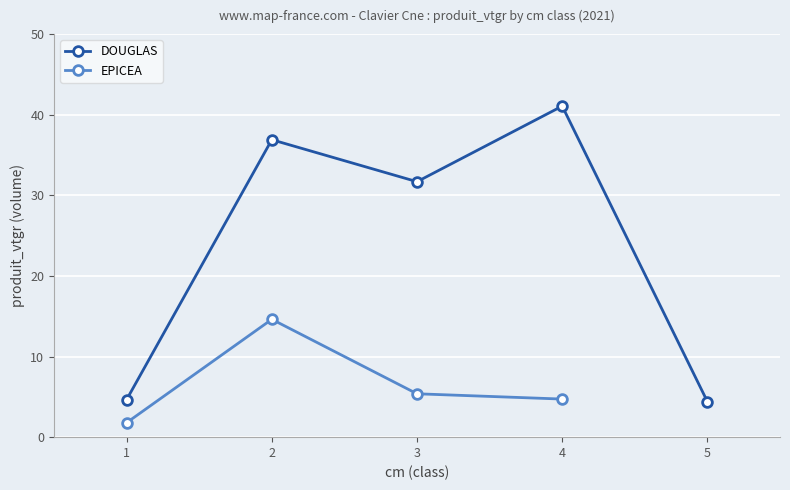

True or false: DOUGLAS has more than 0 points higher than both neighbors.

True